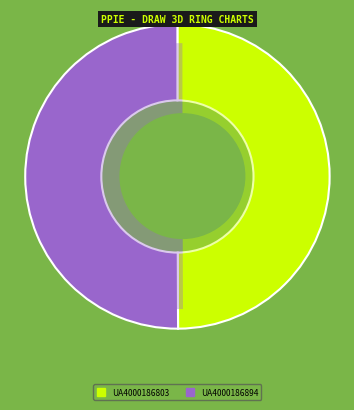

Which slice is the smallest?

UA4000186803